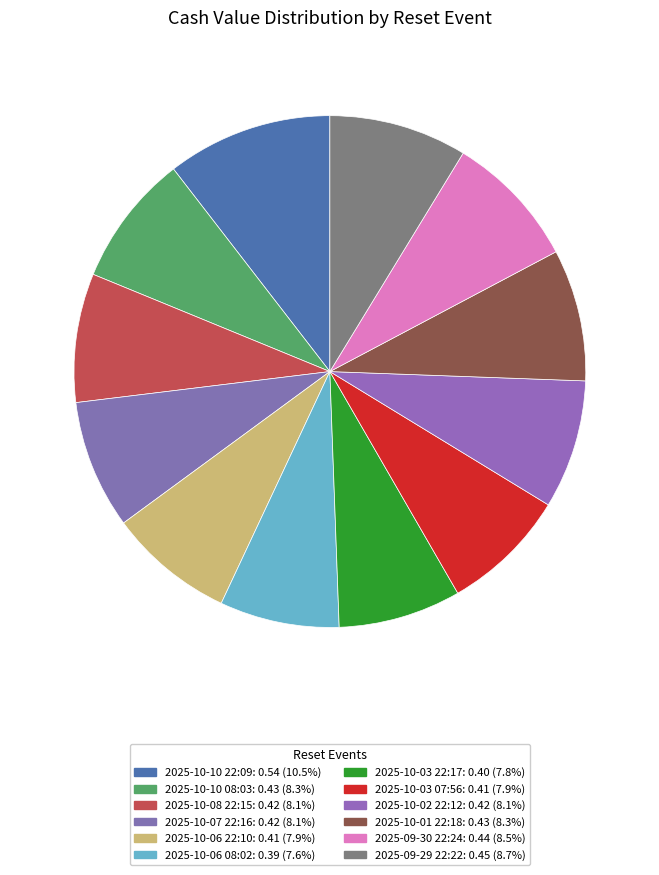

Is it true that 2025-10-06 22:10 is 1% of the pie?

False